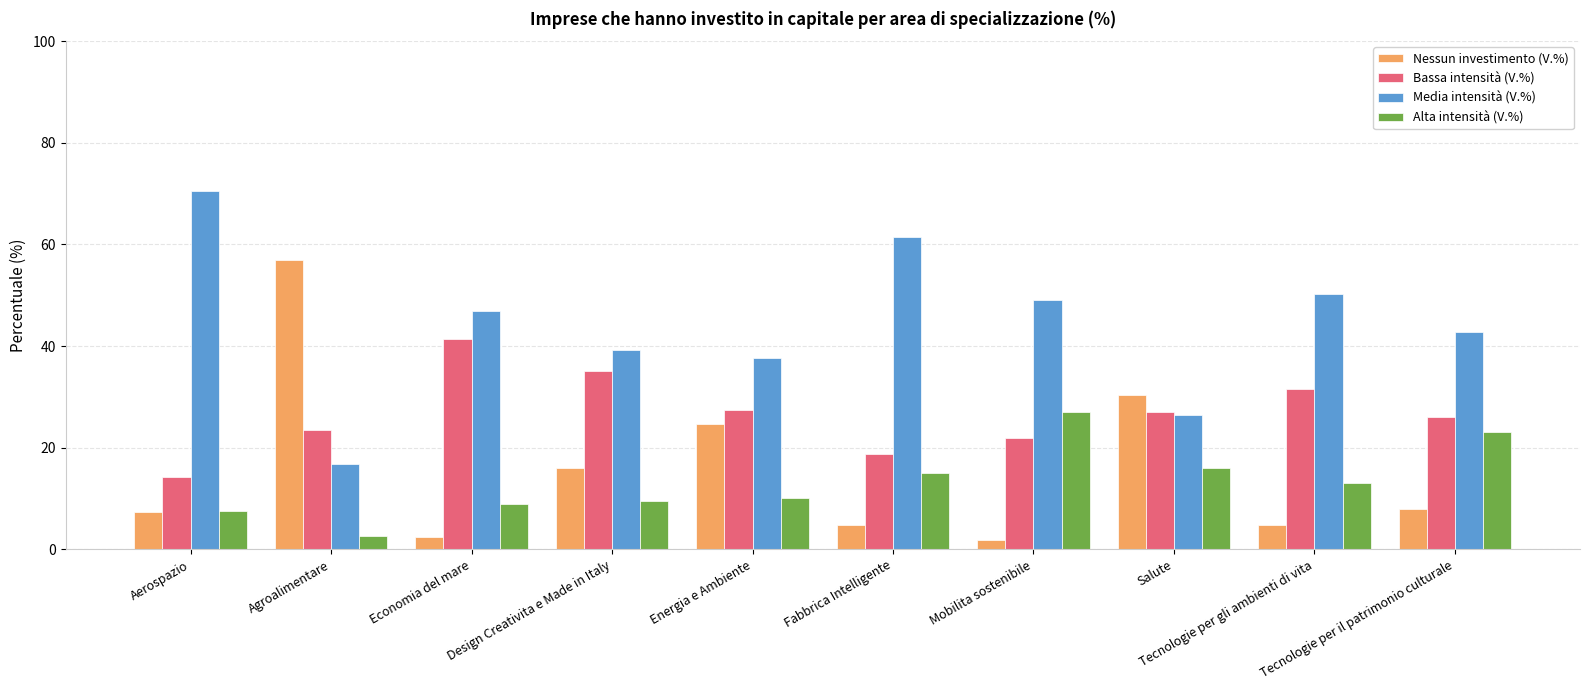

What is the difference between the maximum and second lowest values in the Nessun investimento (V.%) series?

54.5